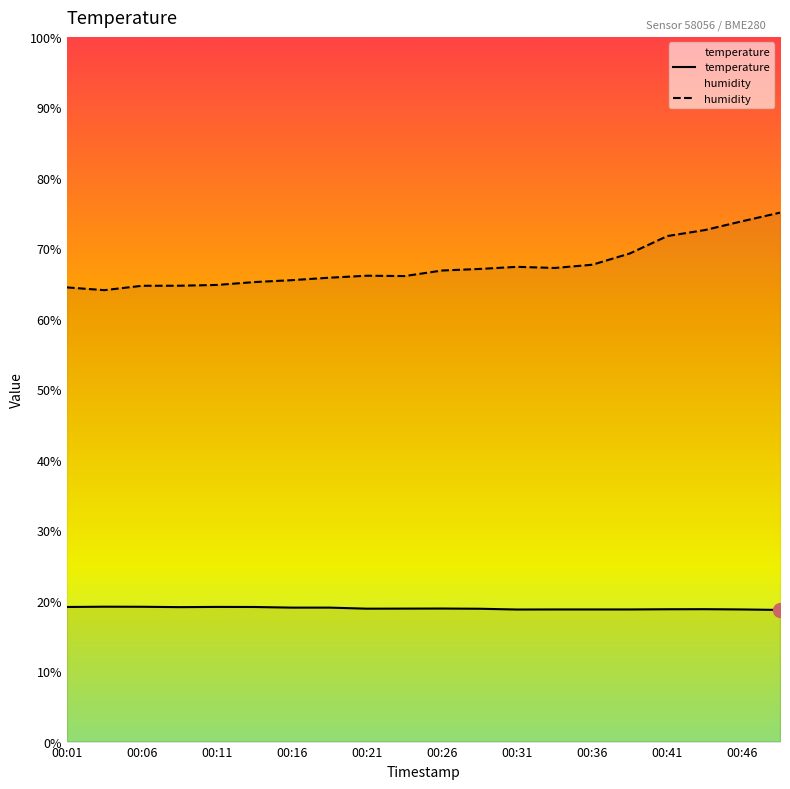

True or false: humidity has a value of 65.5 at 00:16.

True